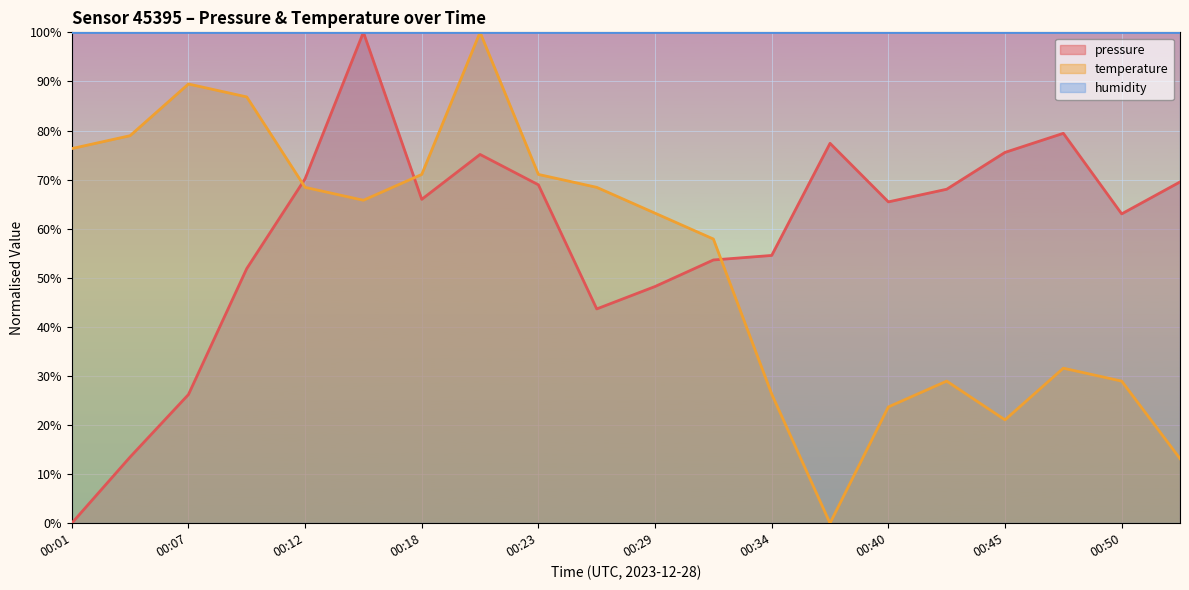

The pressure series shows 26.2 at 00:07. True or false?

True